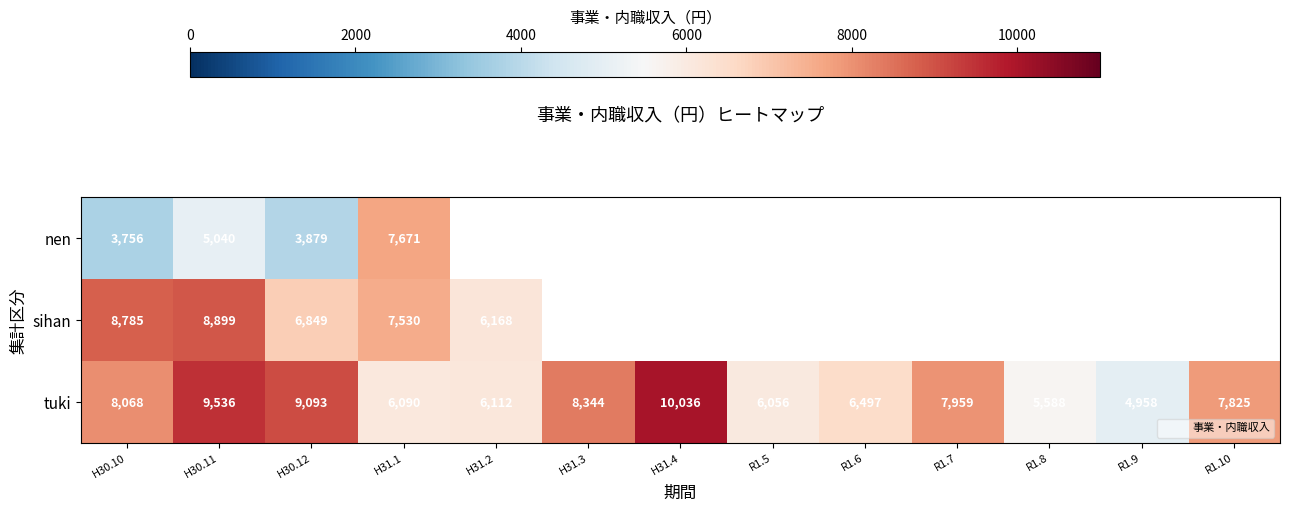

What is the difference between the maximum and minimum values in the tuki series?

5078.0